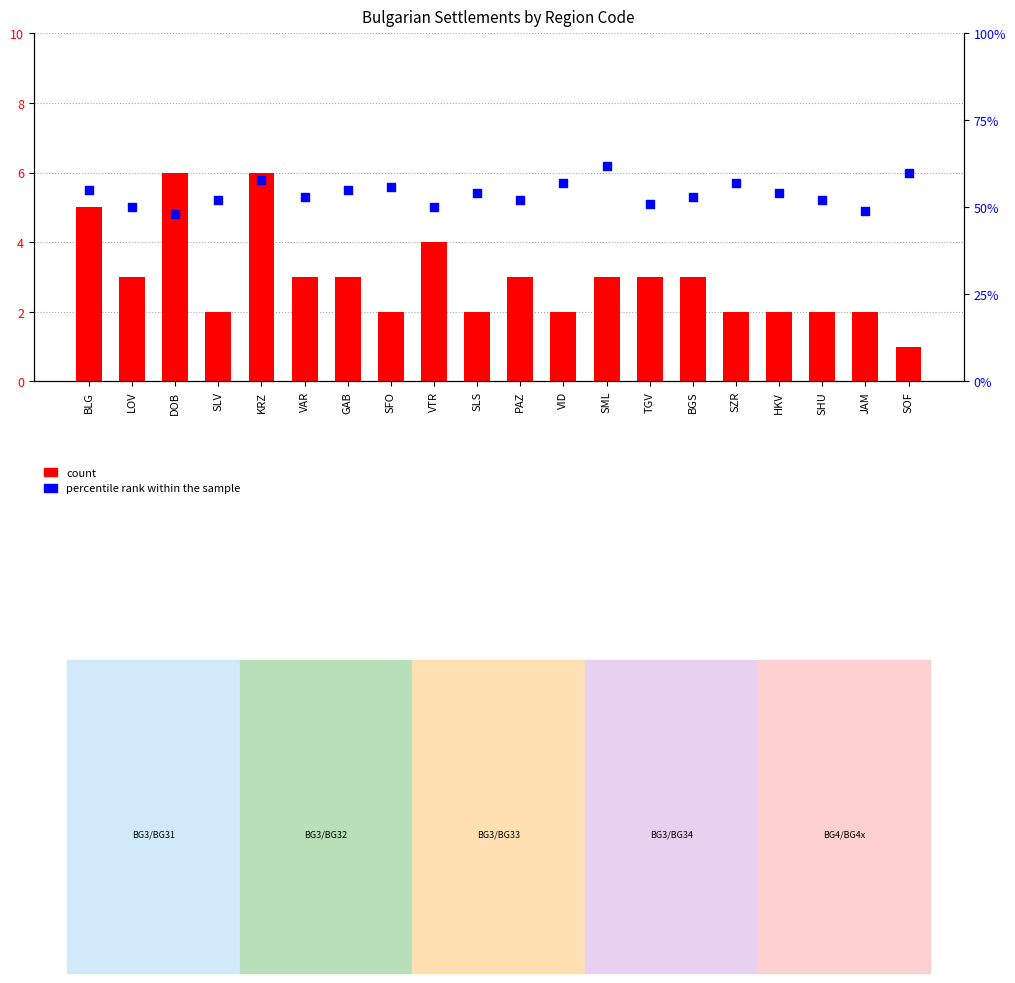

Is the value of percentile rank within the sample at JAM greater than the value of count at TGV?

Yes